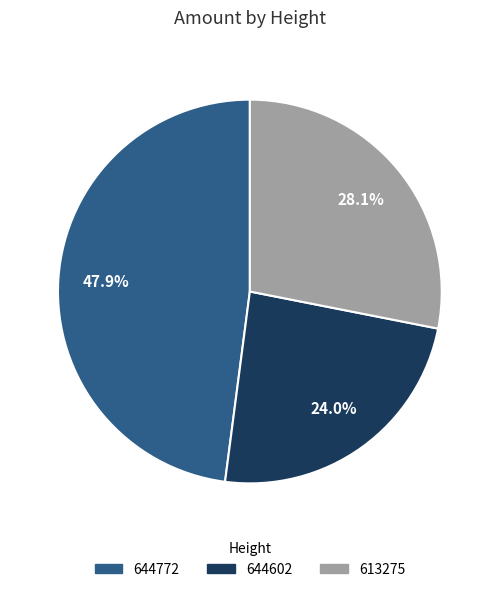

What percentage is the 613275 slice, to the nearest percent?

28%